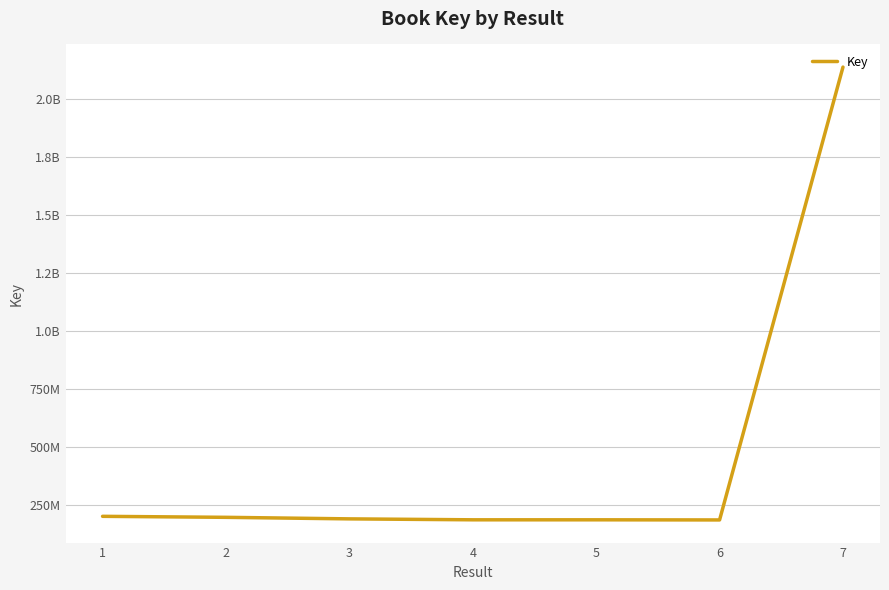

List the labels in order of value, smallest first.

6, 5, 4, 3, 2, 1, 7